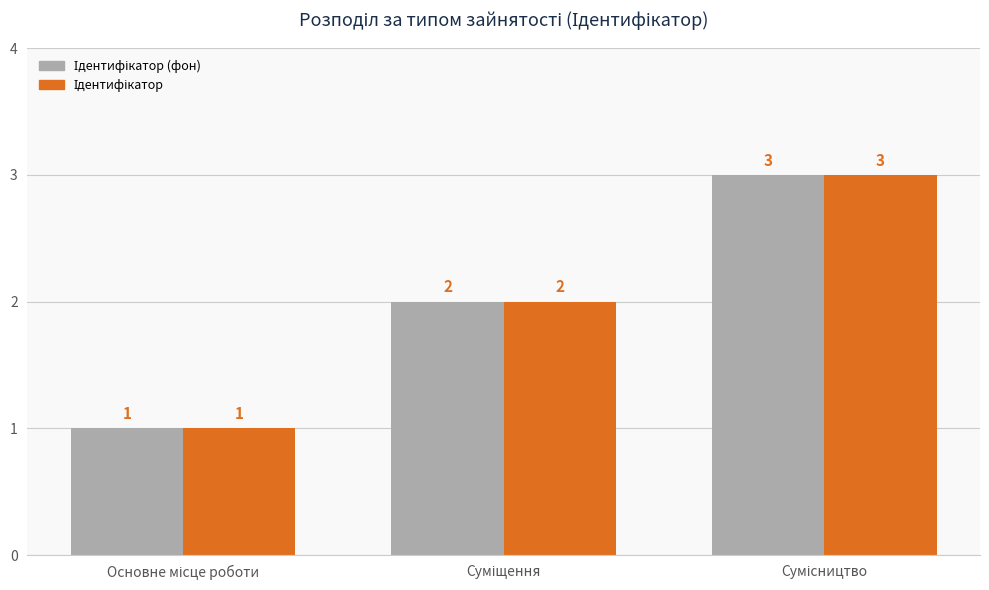

What is the greatest value displayed?

3